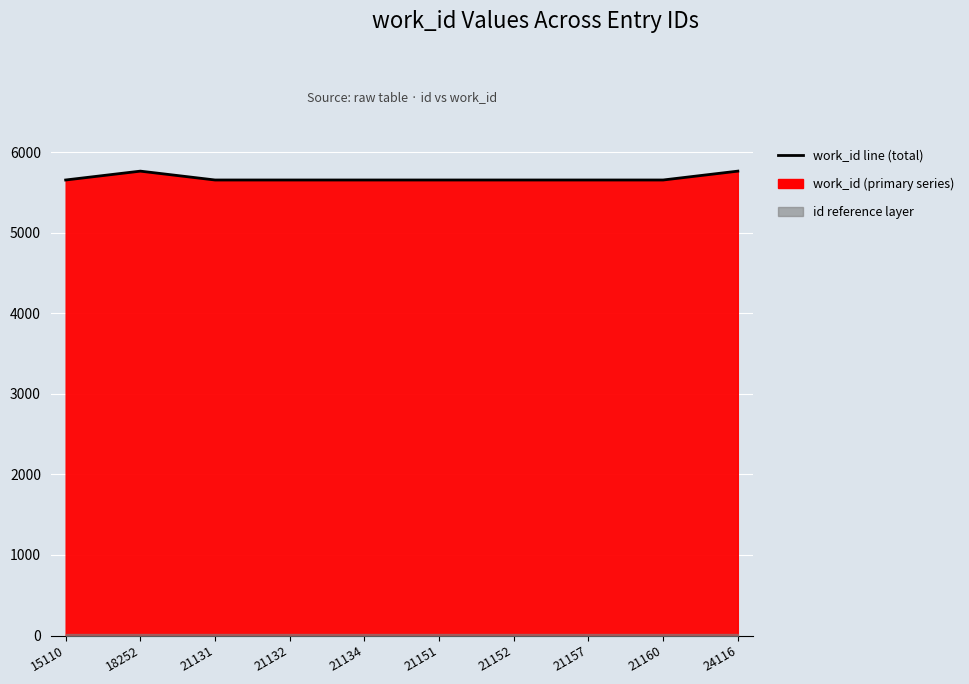

True or false: the data has more than 1 interior local peaks.

False